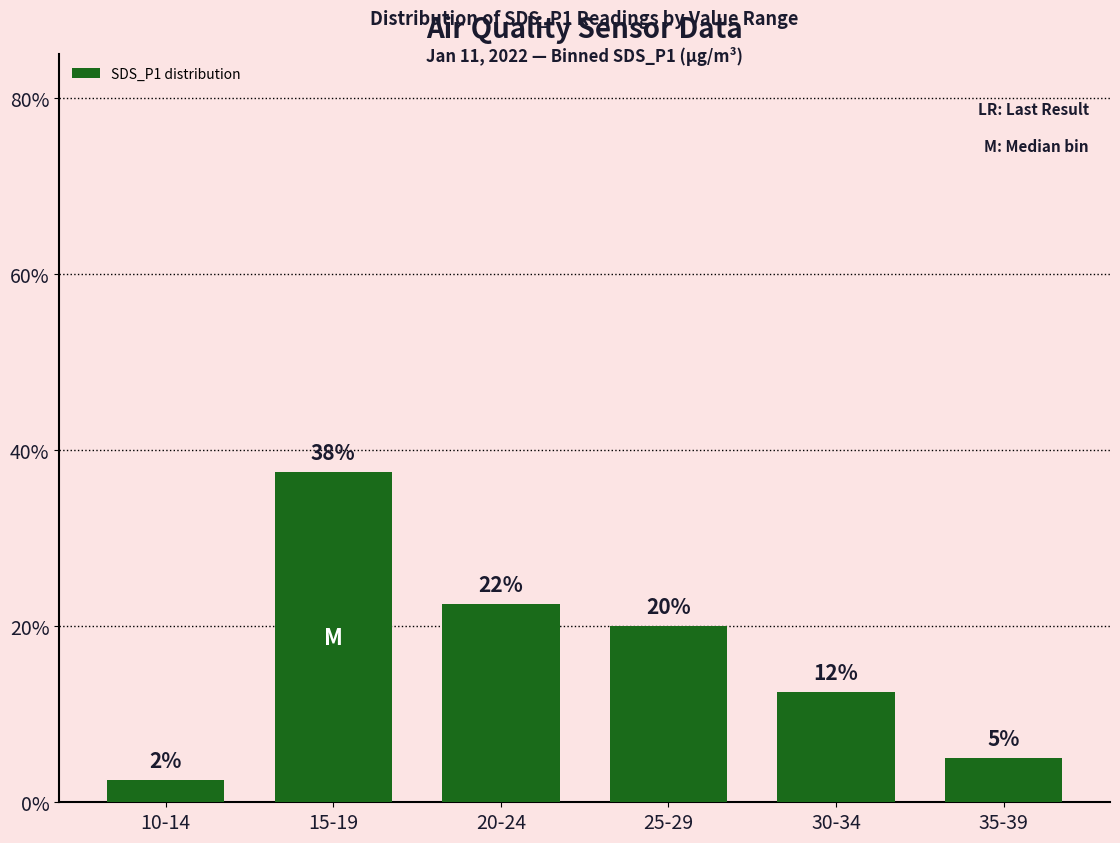

Reading right to left, extract all data points from this chart.

5.0	12.5	20.0	22.5	37.5	2.5